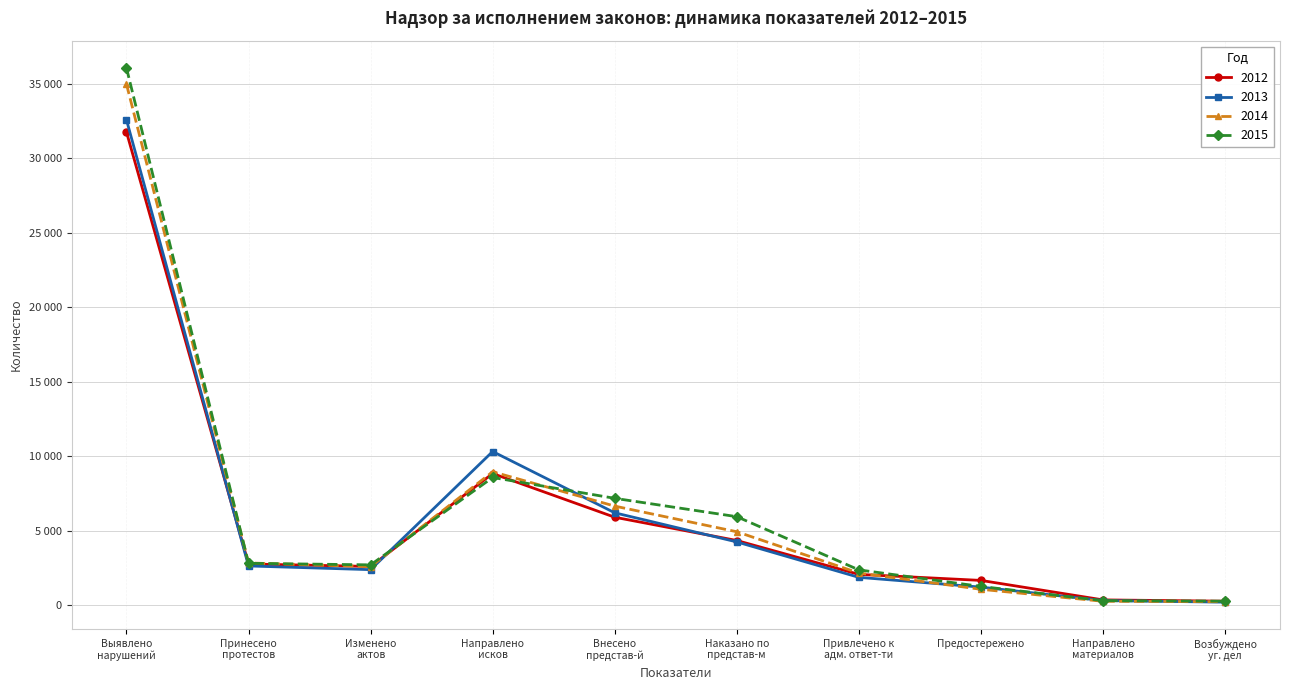

At which label does 2012 first exceed 2767?

Выявлено
нарушений